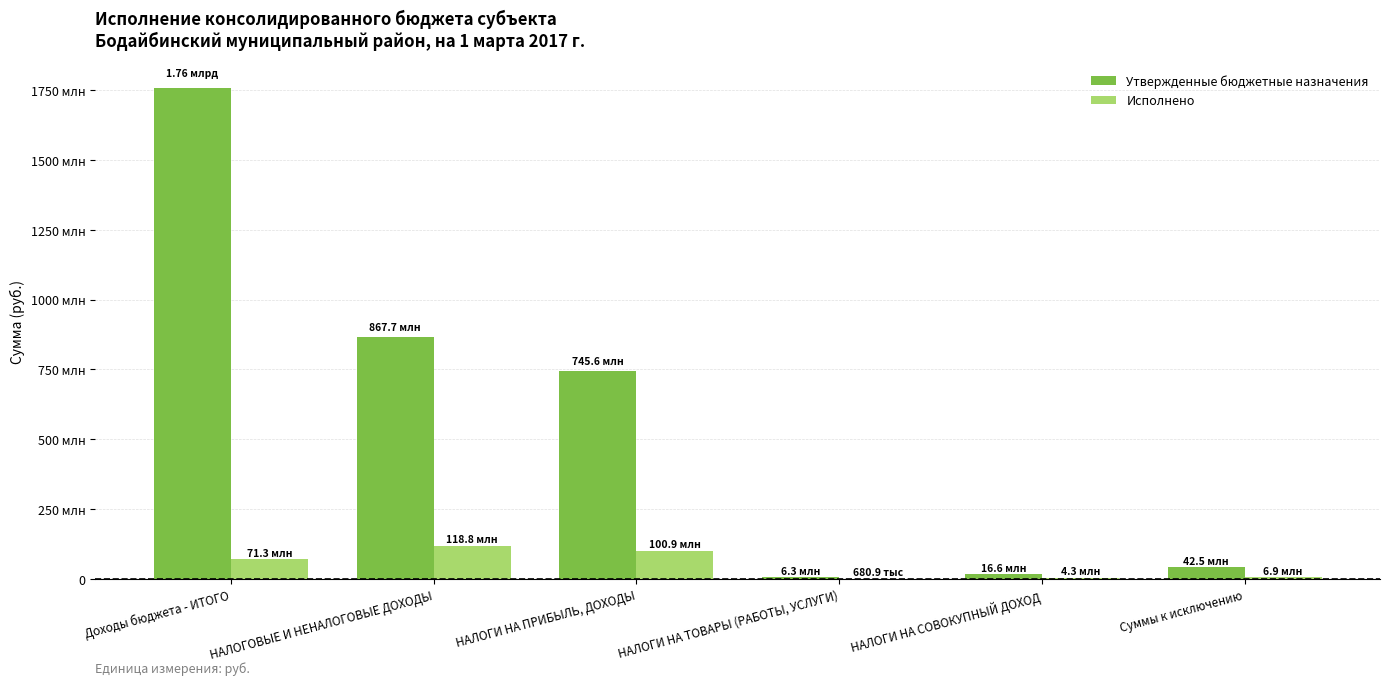

What is the value of the Утвержденные бюджетные назначения bar at the 5th from the left?

16565200.0